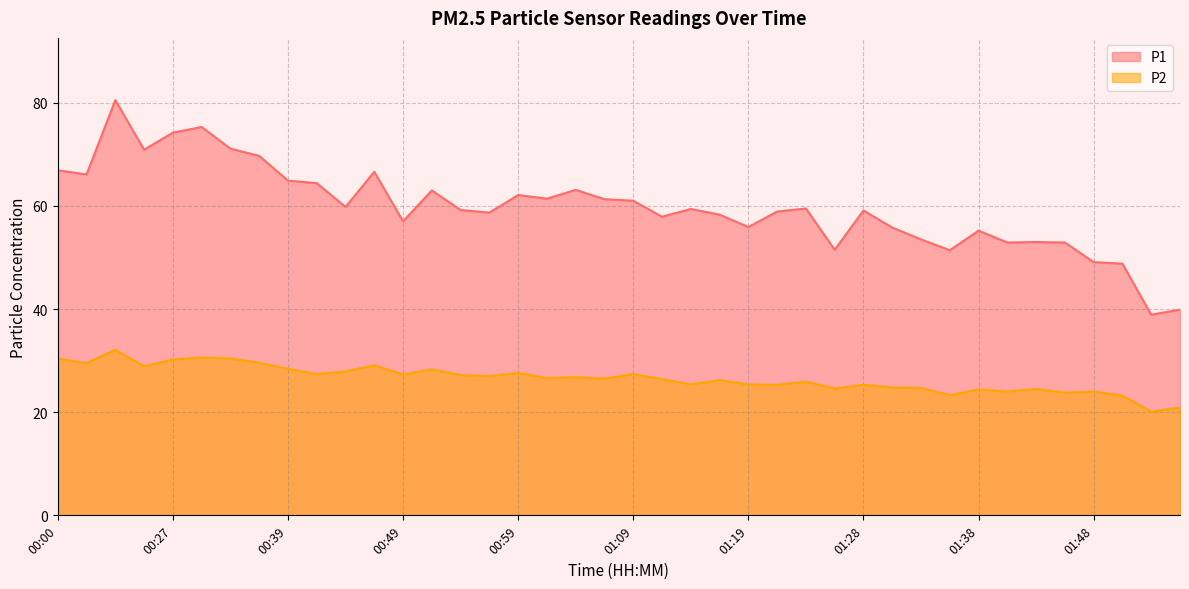

What is the minimum value shown in the chart?

20.1